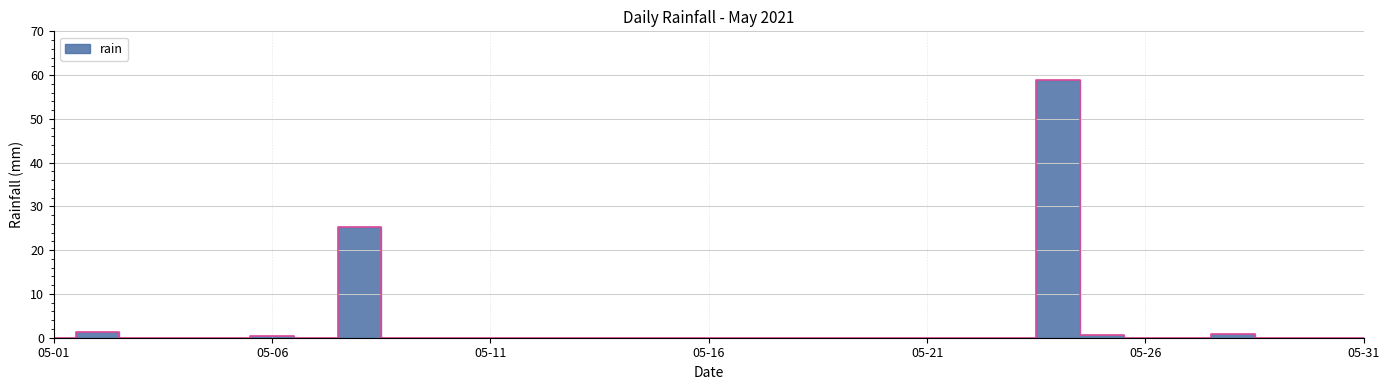

At which label is the value closest to 29?

2021-05-08